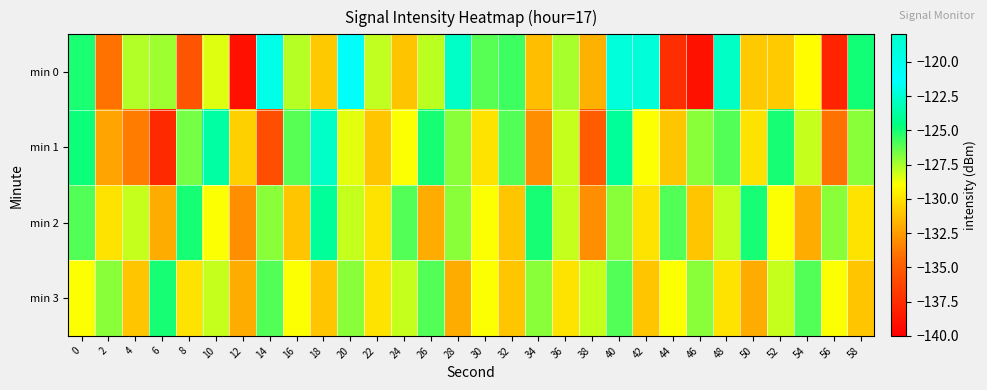

Reading left to right, list all the values displayed in this chart.

min 0: 0=-125.1	2=-134.0	4=-127.7	6=-127.4	8=-135.4	10=-128.4	12=-139.1	14=-119.8	16=-127.8	18=-130.9	20=-121.1	22=-127.9	24=-131.1	26=-127.8	28=-122.8	30=-126.1	32=-125.7	34=-131.2	36=-127.5	38=-131.8	40=-122.3	42=-118.8	44=-137.4	46=-139.0	48=-122.8	50=-131.0	52=-130.8	54=-129.1	56=-138.0	58=-124.9
min 1: 0=-124.8	2=-132.2	4=-133.6	6=-137.7	8=-126.6	10=-123.7	12=-130.6	14=-135.8	16=-126.2	18=-122.7	20=-128.5	22=-131.0	24=-129.0	26=-125.0	28=-127.0	30=-130.0	32=-126.0	34=-133.0	36=-128.0	38=-135.0	40=-124.0	42=-129.0	44=-131.0	46=-127.0	48=-126.0	50=-130.0	52=-125.0	54=-128.0	56=-134.0	58=-127.0
min 2: 0=-126.0	2=-130.0	4=-128.0	6=-132.0	8=-125.0	10=-129.0	12=-133.0	14=-127.0	16=-131.0	18=-124.0	20=-128.0	22=-130.0	24=-126.0	26=-132.0	28=-127.0	30=-129.0	32=-131.0	34=-125.0	36=-128.0	38=-133.0	40=-127.0	42=-130.0	44=-126.0	46=-131.0	48=-128.0	50=-125.0	52=-129.0	54=-132.0	56=-127.0	58=-130.0
min 3: 0=-129.0	2=-127.0	4=-131.0	6=-125.0	8=-130.0	10=-128.0	12=-132.0	14=-126.0	16=-129.0	18=-131.0	20=-127.0	22=-130.0	24=-128.0	26=-126.0	28=-132.0	30=-129.0	32=-131.0	34=-127.0	36=-130.0	38=-128.0	40=-126.0	42=-131.0	44=-129.0	46=-127.0	48=-130.0	50=-132.0	52=-128.0	54=-126.0	56=-129.0	58=-131.0